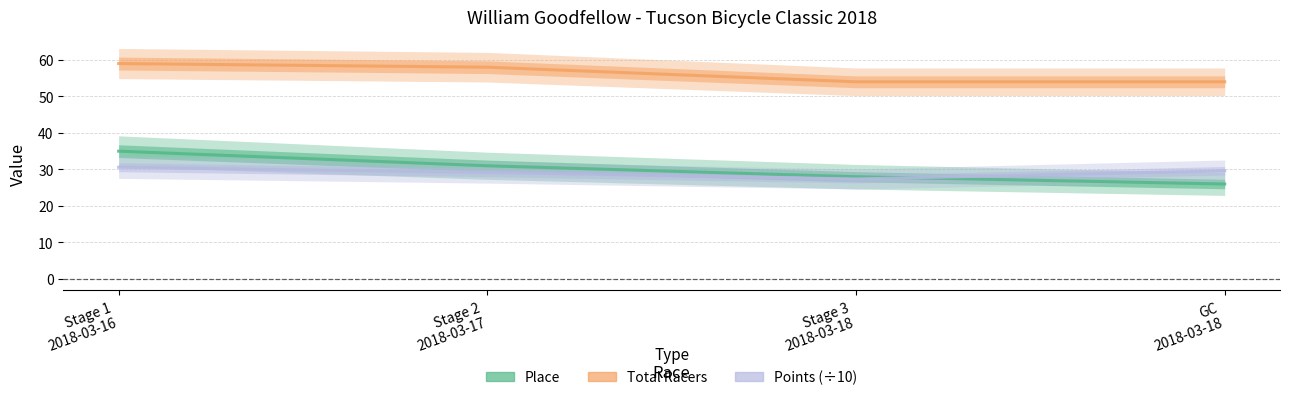

Between which two adjacent categories do Place and Points (÷10) first intersect?

Stage 3
2018-03-18 and GC
2018-03-18